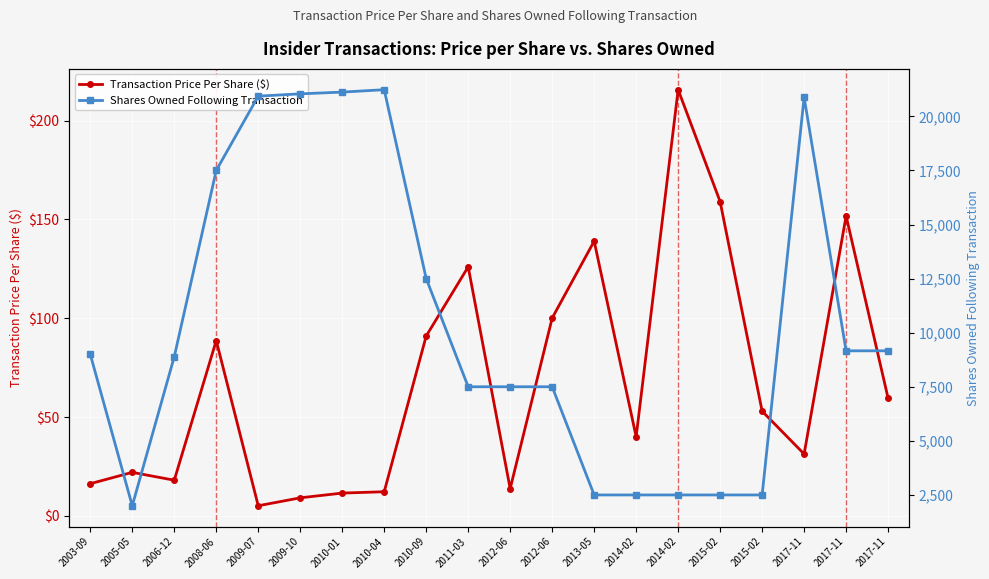

What is the average value of the Transaction Price Per Share ($) series?

68.1